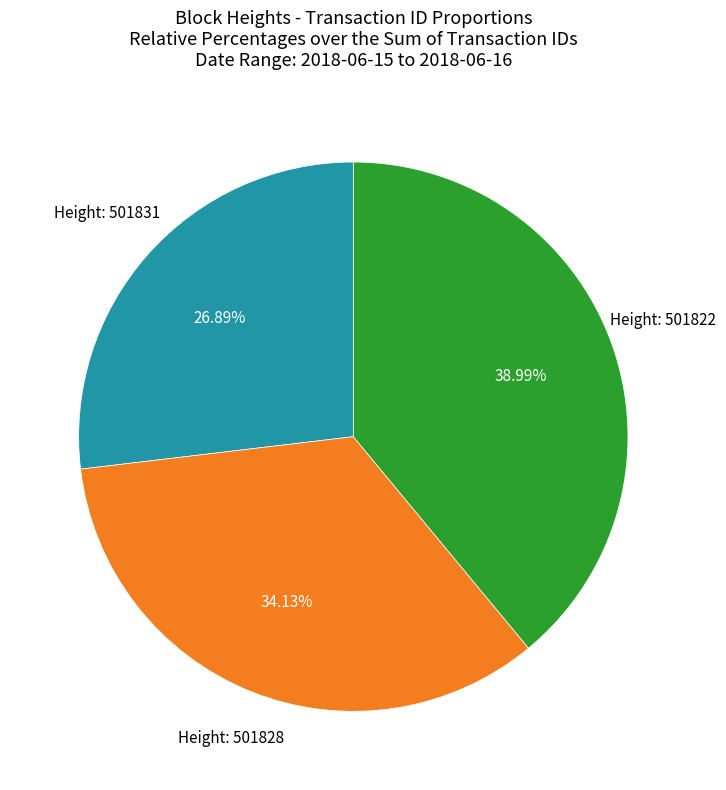

Does any single category account for the majority?

No